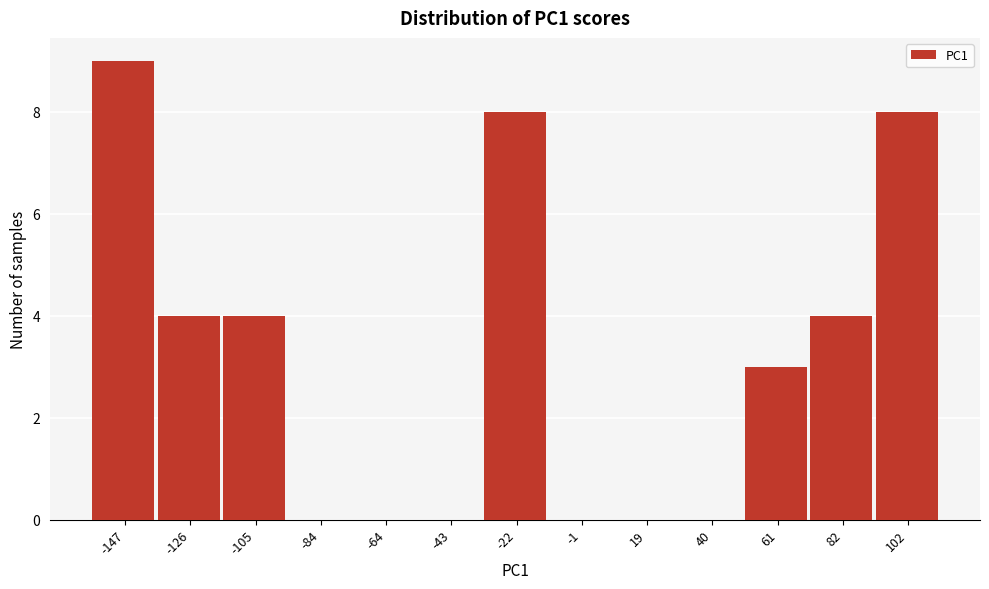

Reading left to right, list all the values displayed in this chart.

-147=9	-126=4	-105=4	-84=0	-64=0	-43=0	-22=8	-1=0	19=0	40=0	61=3	82=4	102=8